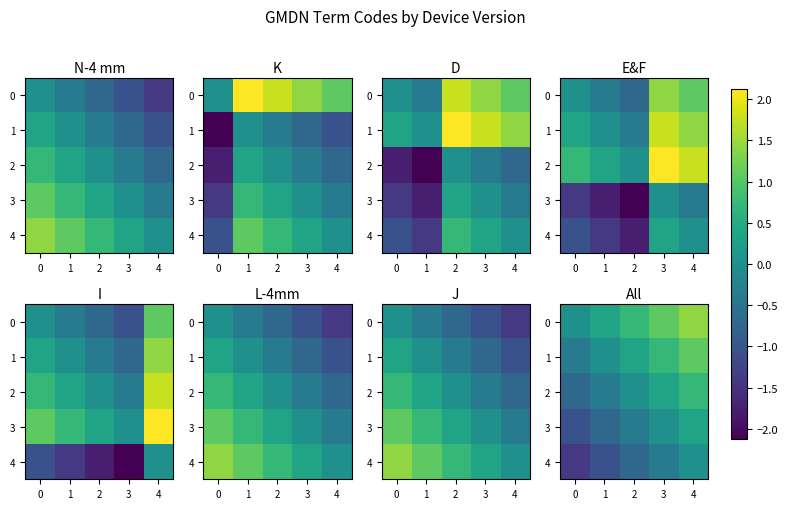

What is the difference between the 1 values at 3 and 1?

0.7